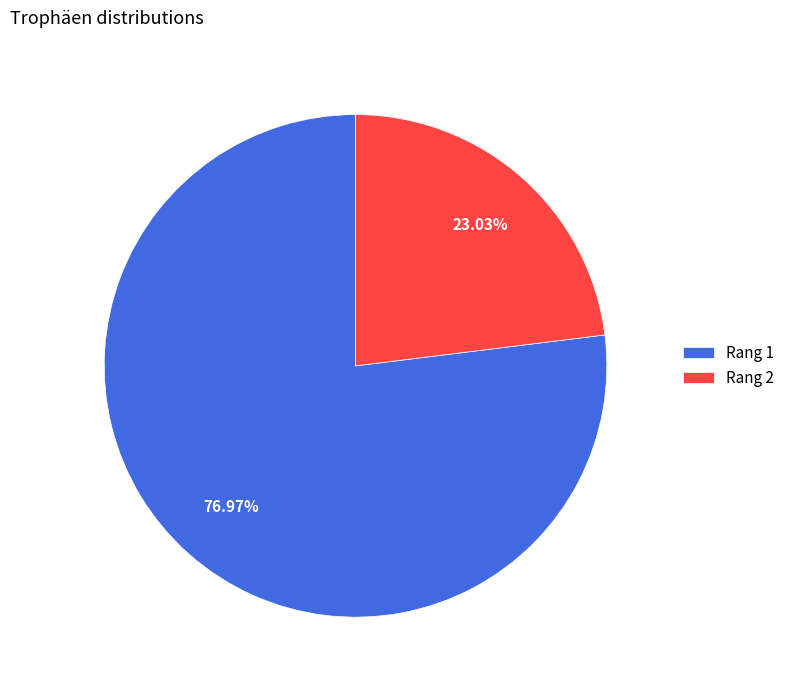

How many segments does this pie chart have?

2